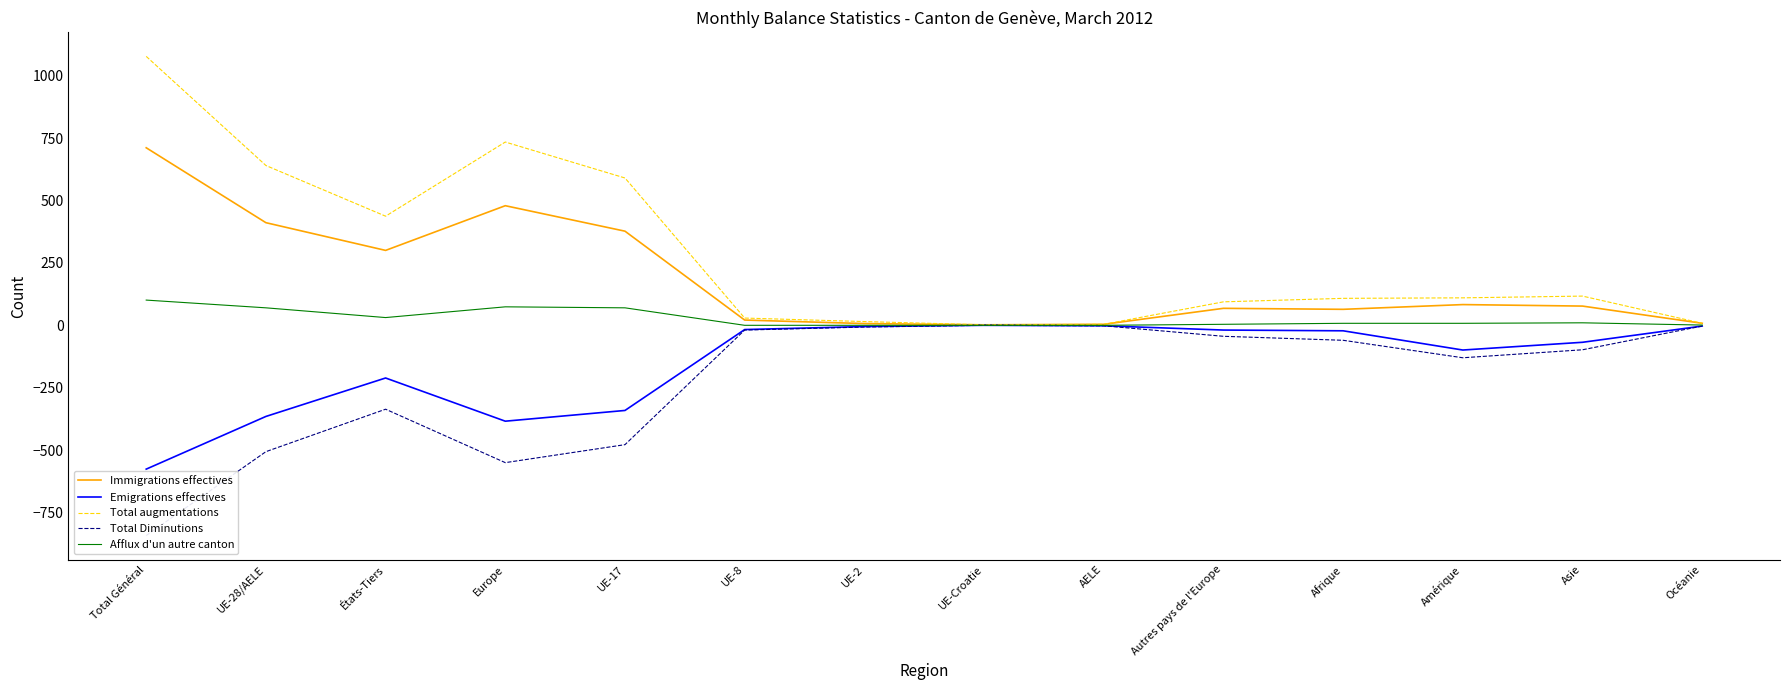

How many values in Afflux d'un autre canton are above zero?

10